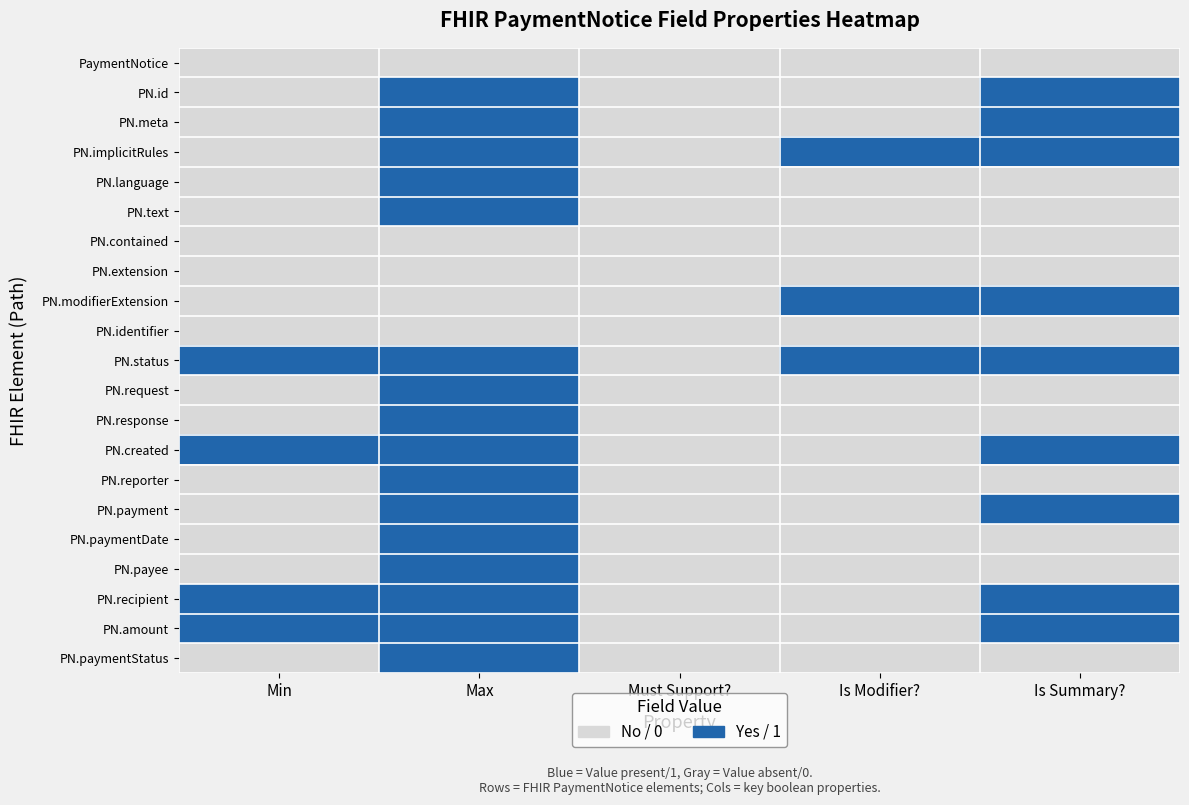

What is the difference between the highest and lowest values at Is Modifier??

1